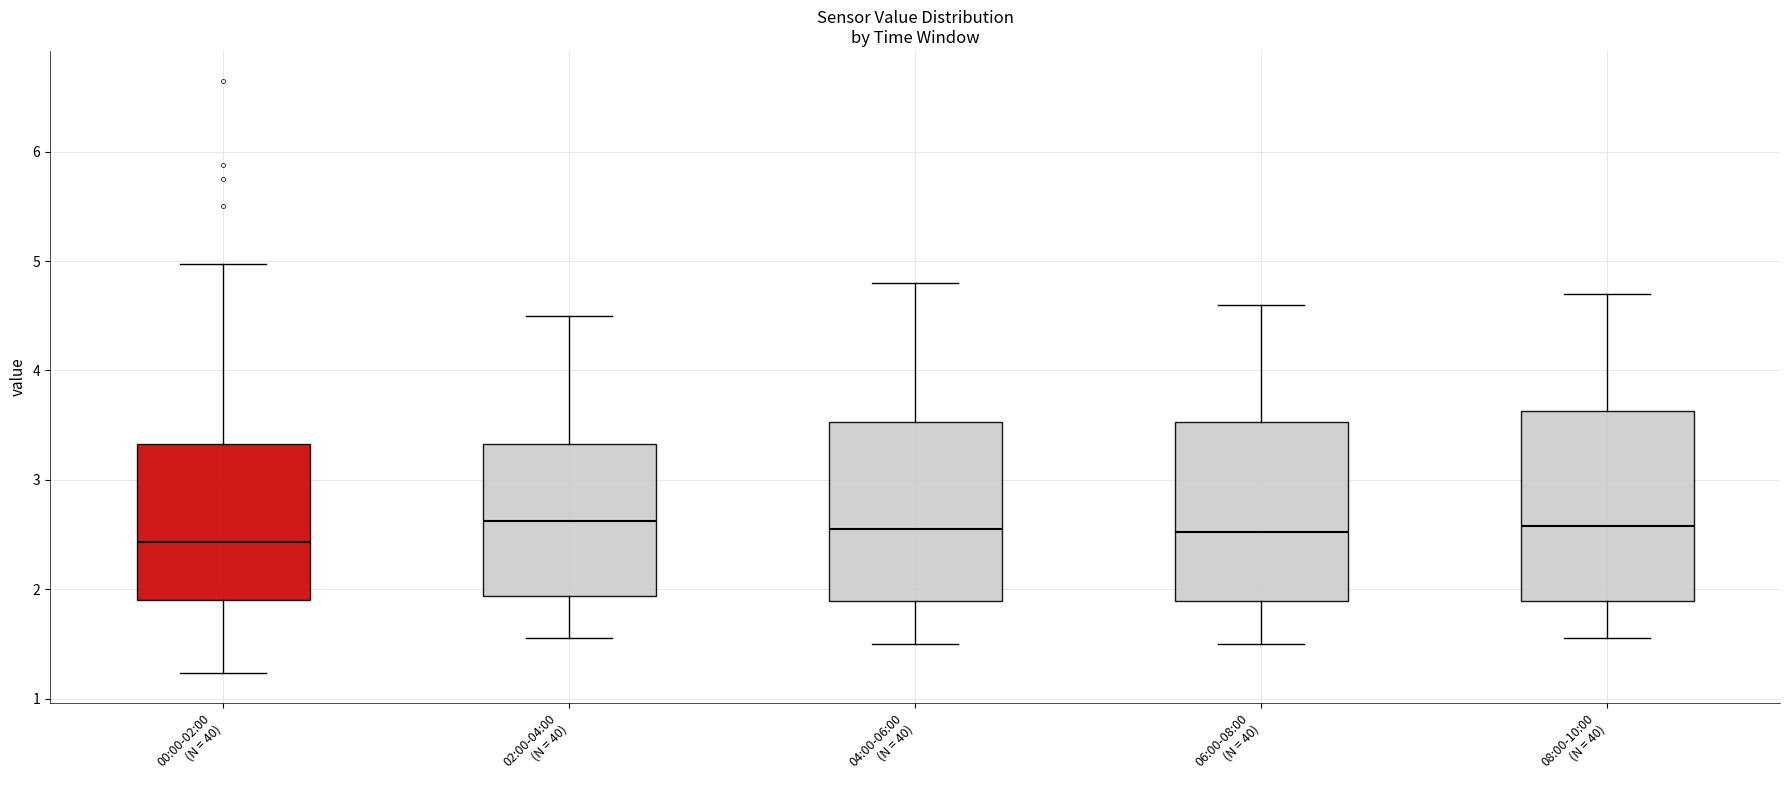

Where does the median line of the box for 02:00-04:00 (N = 40) sit on the y-axis? The values are not printed on the chart, so give them approximately, as read against the axis.

2.6